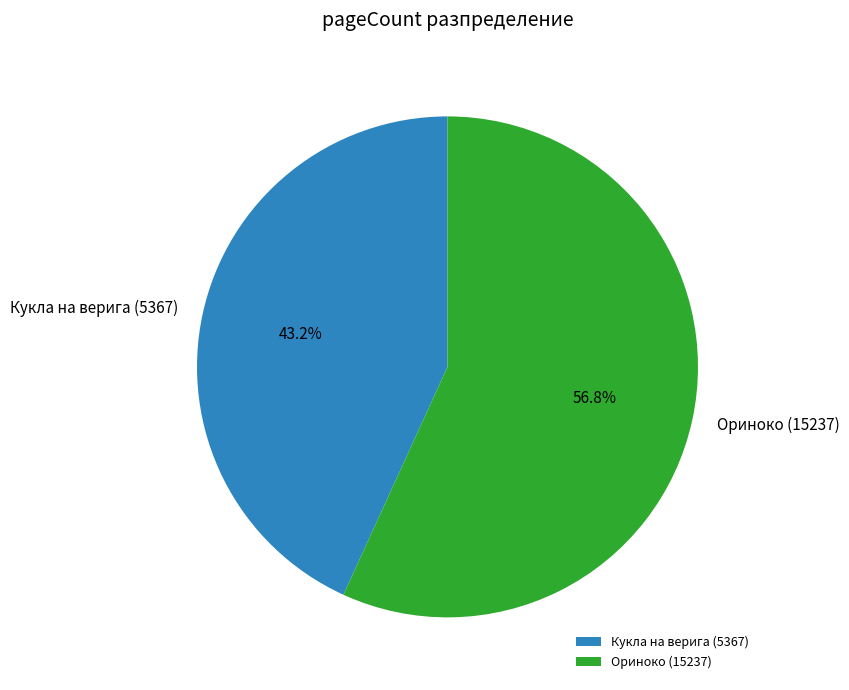

Is it true that Кукла на верига (5367) is 43% of the pie?

True